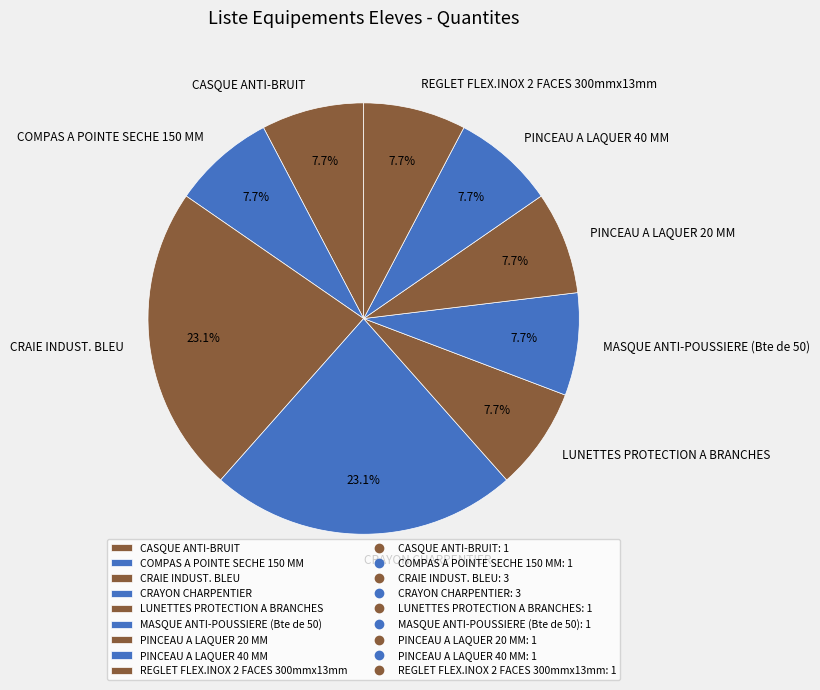

How many segments does this pie chart have?

9